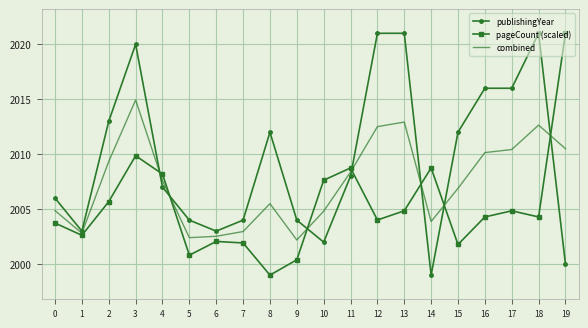

List the series in order of their overall mean, lowest first.

pageCount (scaled), combined, publishingYear